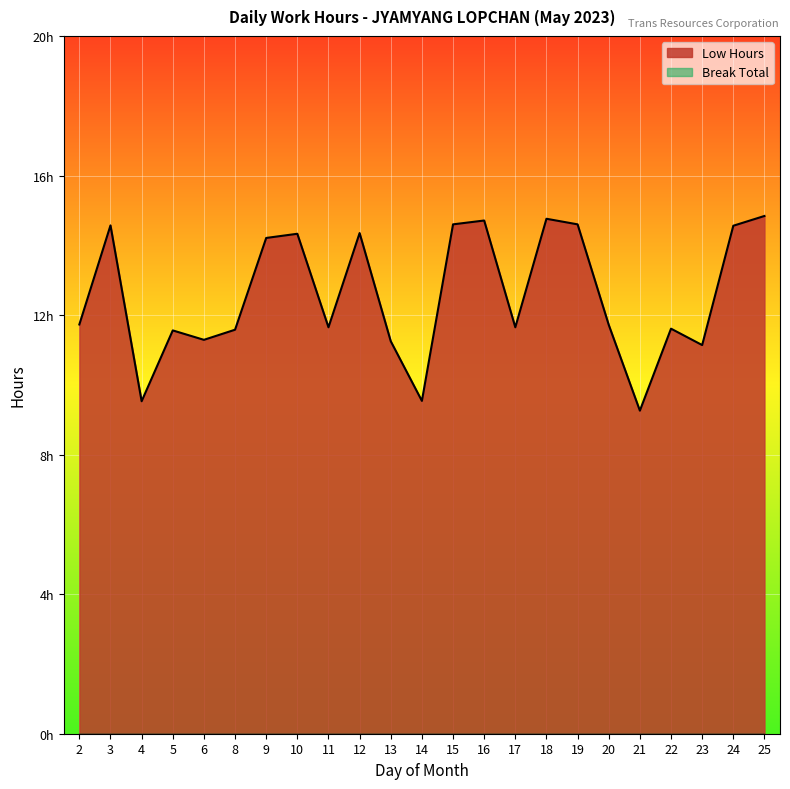

Rank the categories by value from highest to lowest.

25, 18, 16, 15, 19, 3, 24, 12, 10, 9, 2, 20, 11, 17, 22, 8, 5, 6, 13, 23, 14, 4, 21